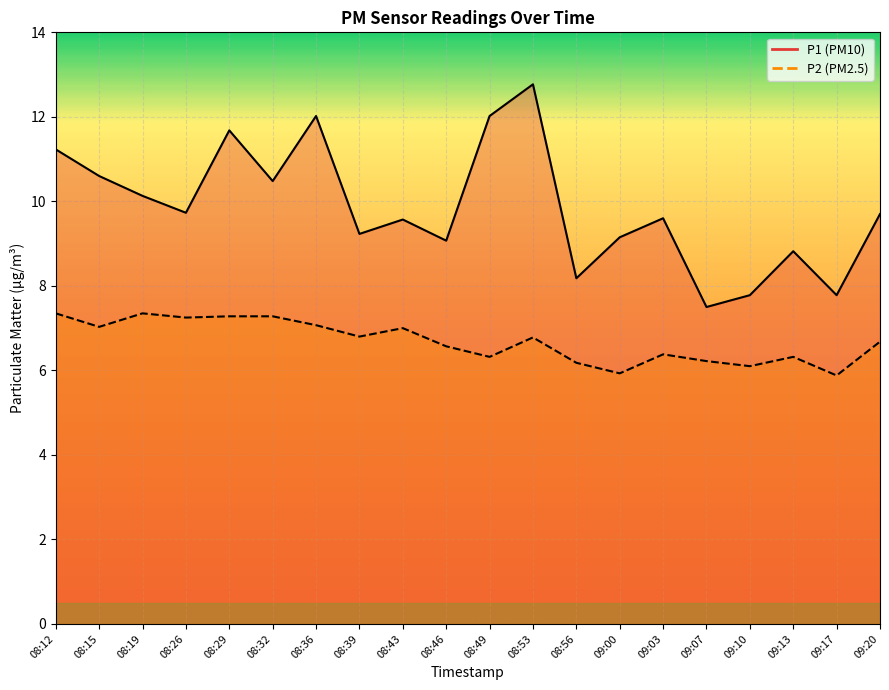

What are all the series names shown in the legend?

P1, P2